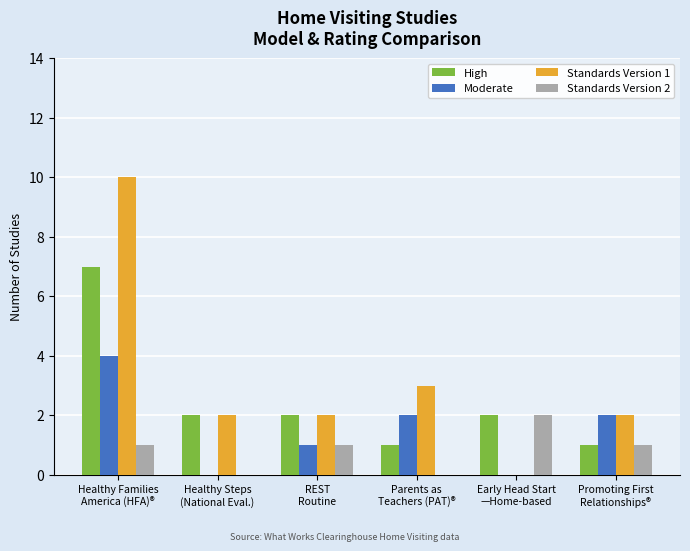

True or false: Standards Version 1 has a value of 16 at Healthy Families
America (HFA)®.

False